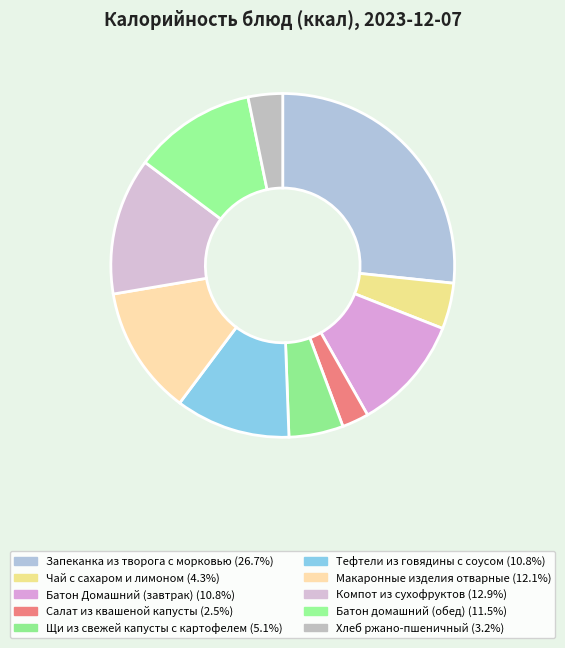

To the nearest percent, what portion does Батон домашний (обед) represent?

12%